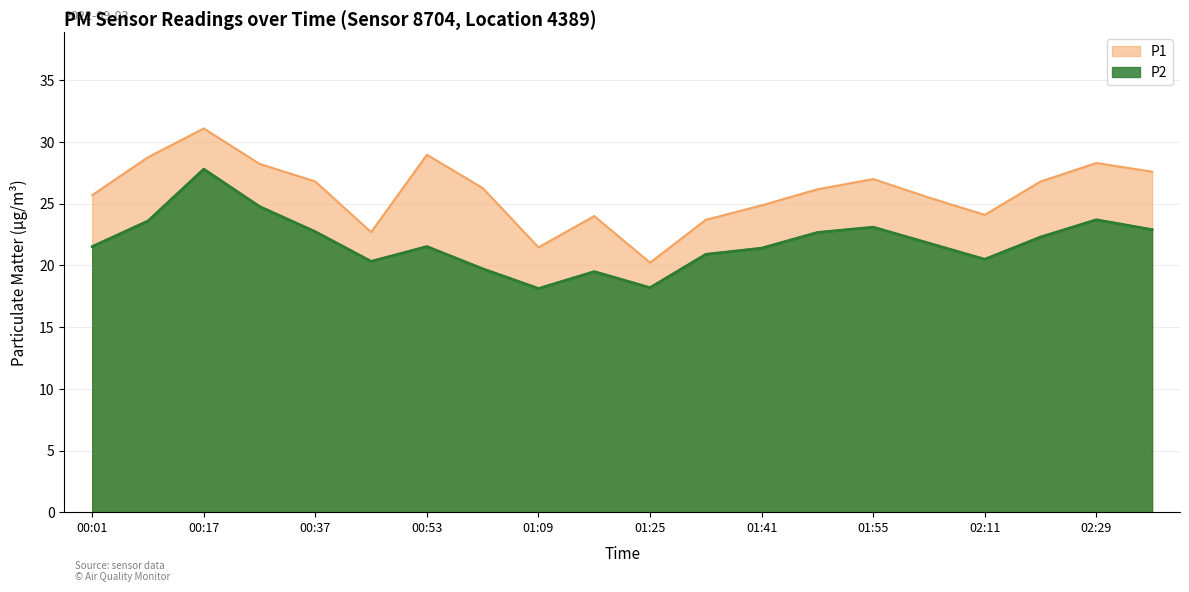

Rank the series at 02:03 from highest to lowest value.

P1, P2